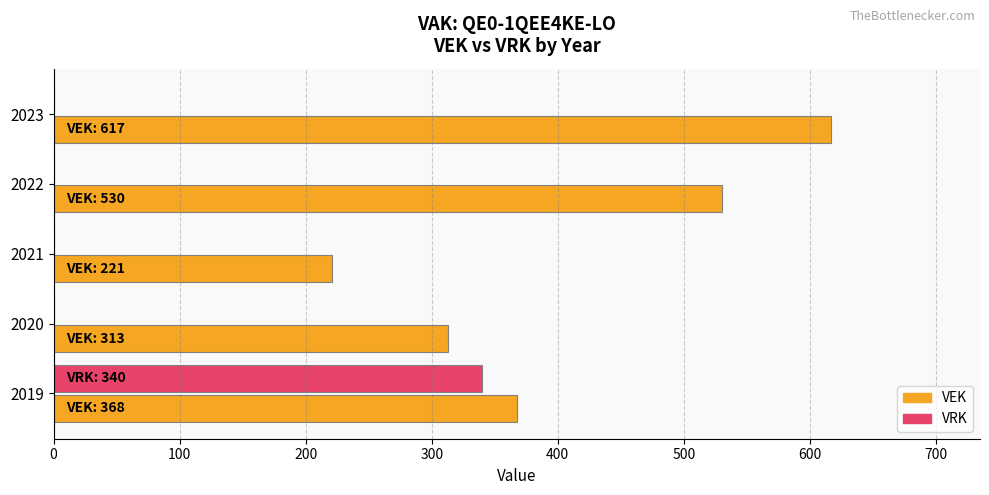

What is the sum of all VEK values?

2049